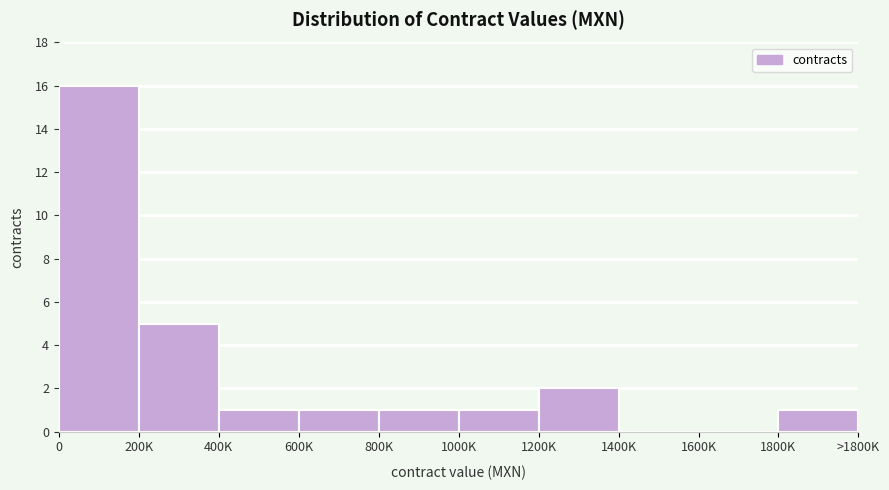

Reading left to right, what are all the values shown in this chart?

0=16	200K=5	400K=1	600K=1	800K=1	1000K=1	1200K=2	1400K=0	1600K=0	1800K=1